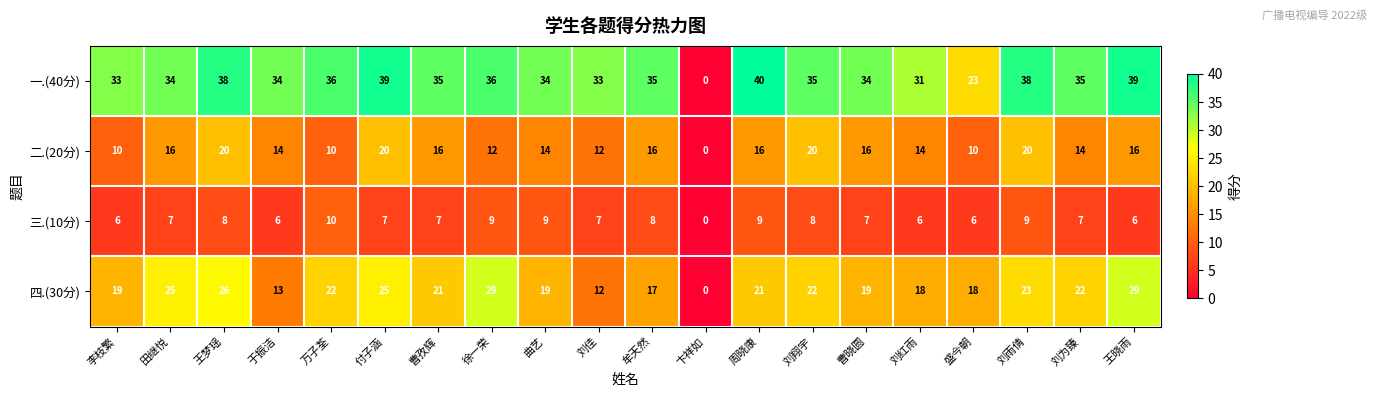

Rank the series by their maximum value, from lowest to highest.

三.(10分), 二.(20分), 四.(30分), 一.(40分)